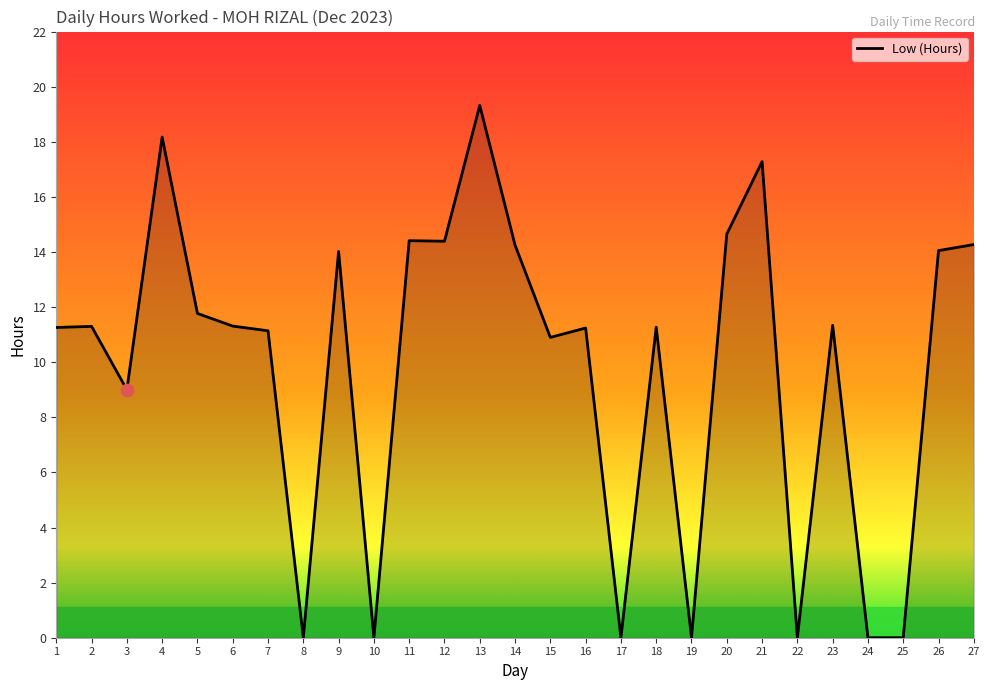

What is the ratio of the value at 12 to the value at 13?

0.7